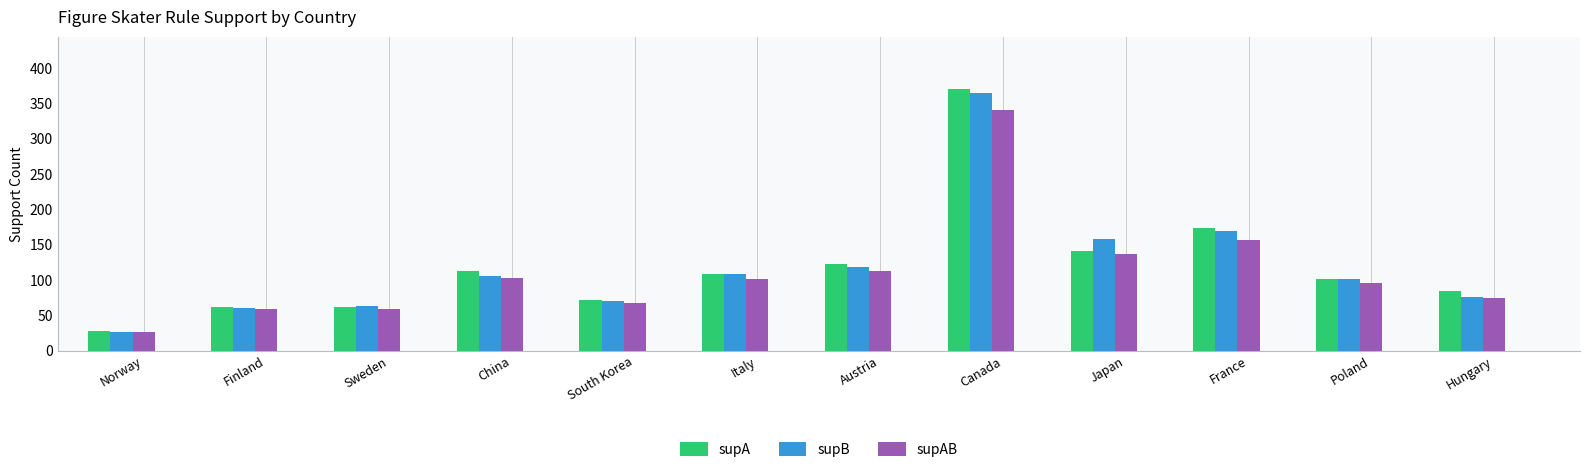

Are the bars grouped side by side (vs. stacked)?

Yes